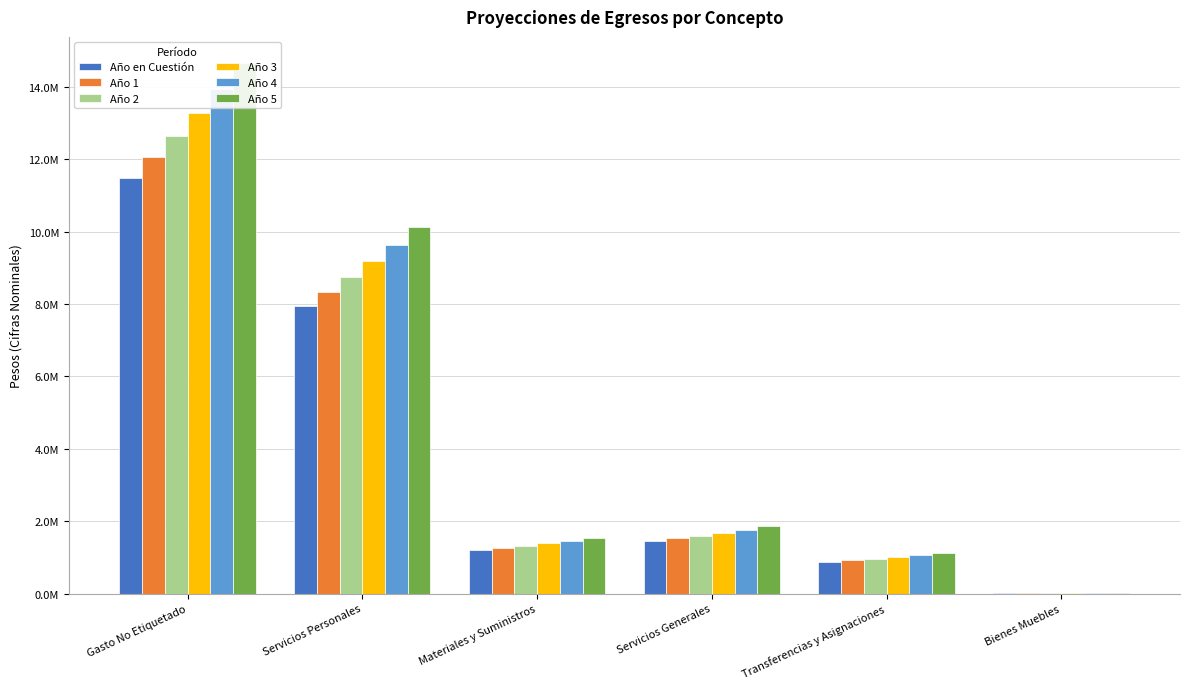

What is the difference between the Año 3 values at Materiales y Suministros and Servicios Generales?

289332.4